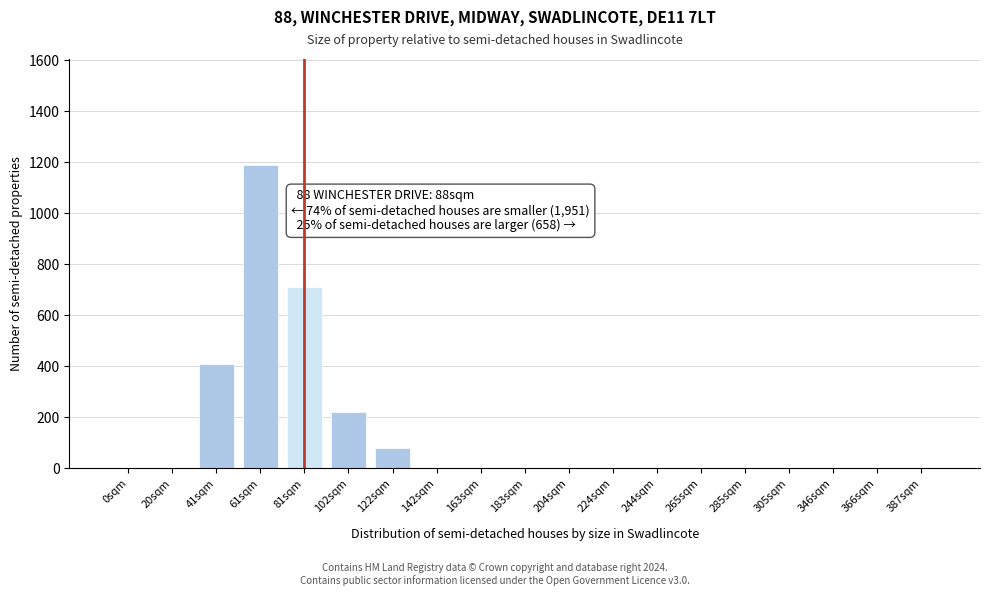

Reading left to right, list all the values displayed in this chart.

0sqm=0	20sqm=0	41sqm=410	61sqm=1190	81sqm=710	102sqm=220	122sqm=80	142sqm=0	163sqm=0	183sqm=0	204sqm=0	224sqm=0	244sqm=0	265sqm=0	285sqm=0	305sqm=0	346sqm=0	366sqm=0	387sqm=0